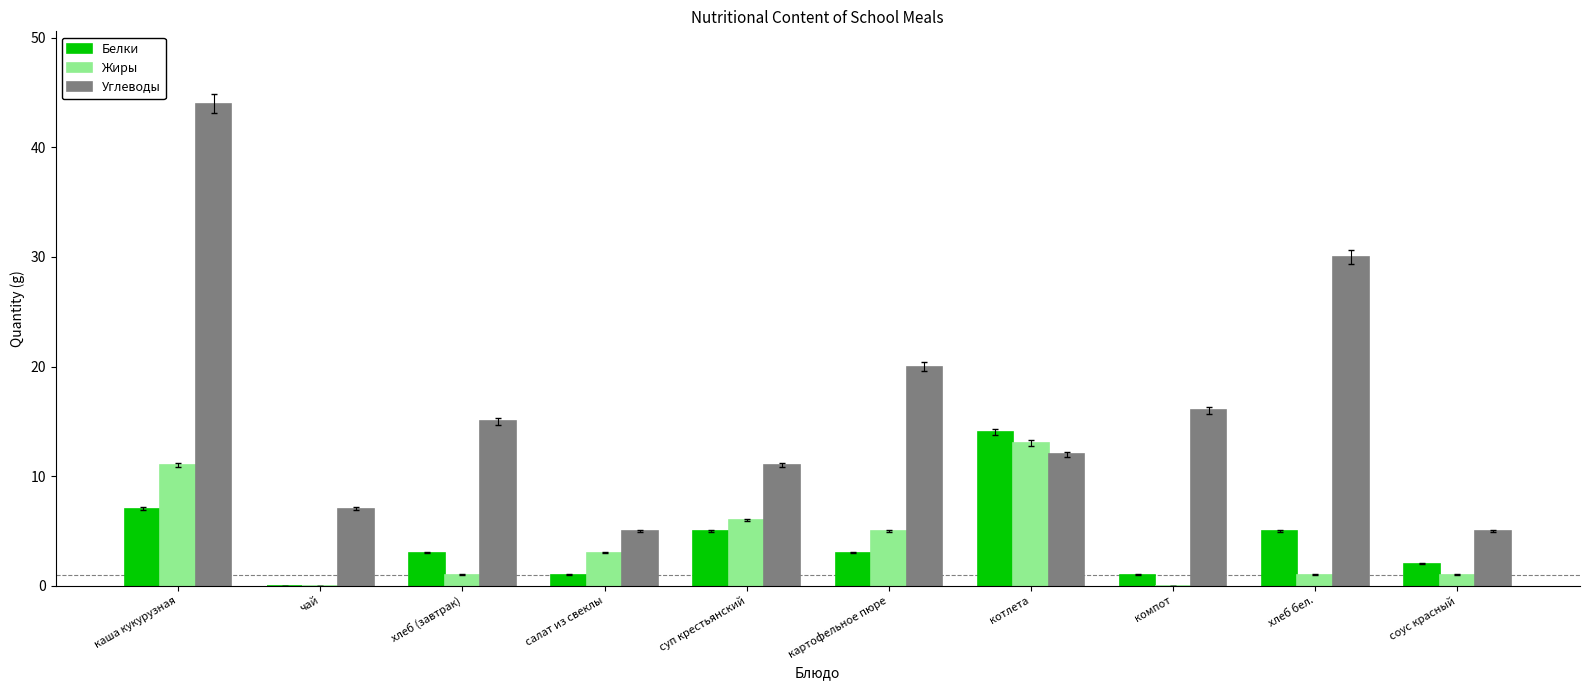

Which series has the largest total across all categories?

Углеводы